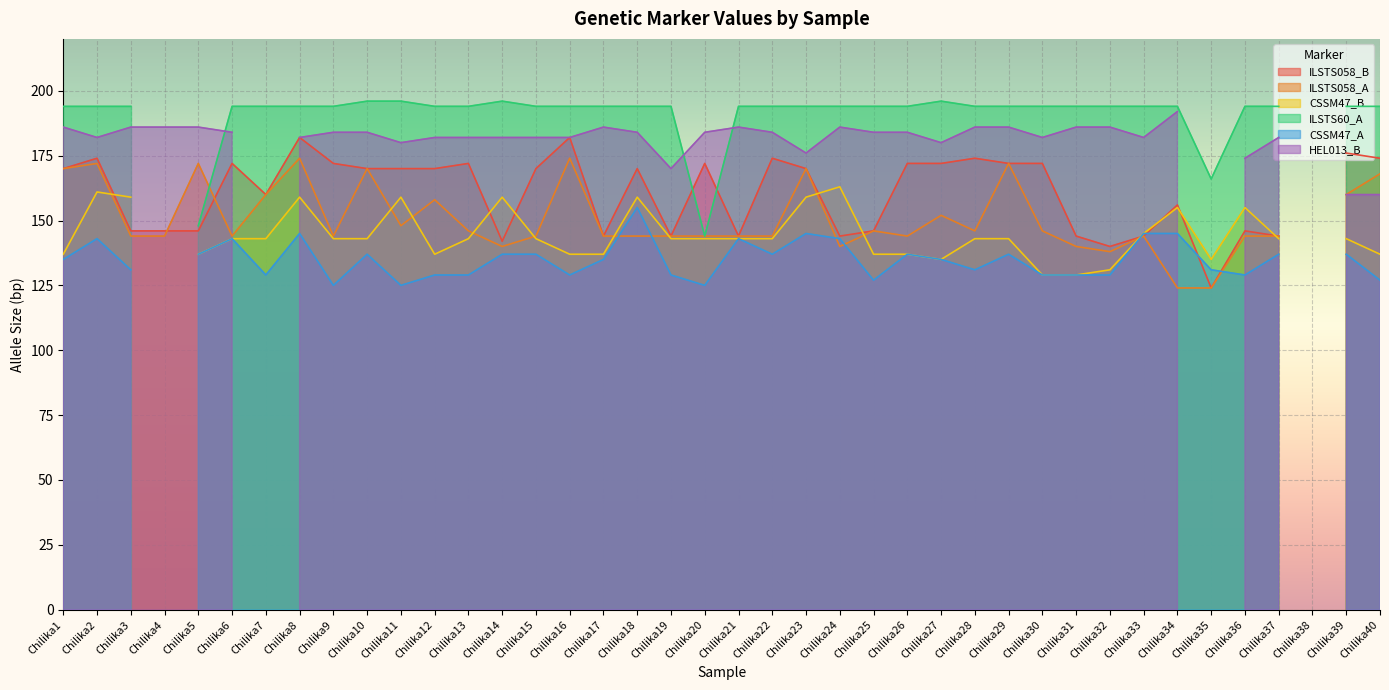

Reading left to right, list all the values displayed in this chart.

ILSTS058_B: 170	174	146	146	146	172	160	182	172	170	170	170	172	142	170	182	144	170	144	172	144	174	170	144	146	172	172	174	172	172	144	140	144	156	124	146	144	0	176	174
ILSTS058_A: 170	172	144	144	172	144	160	174	144	170	148	158	146	140	144	174	144	144	144	144	144	144	170	140	146	144	152	146	172	146	140	138	144	124	124	144	144	0	160	168
CSSM47_B: 137	161	159	0	137	143	143	159	143	143	159	137	143	159	143	137	137	159	143	143	143	143	159	163	137	137	135	143	143	129	129	131	145	155	135	155	143	0	143	137
ILSTS60_A: 194	194	194	0	148	194	194	194	194	196	196	194	194	196	194	194	194	194	194	144	194	194	194	194	194	194	196	194	194	194	194	194	194	194	166	194	194	0	194	194
CSSM47_A: 135	143	131	0	137	143	129	145	125	137	125	129	129	137	137	129	135	155	129	125	143	137	145	143	127	137	135	131	137	129	129	129	145	145	131	129	137	0	137	127
HEL013_B: 186	182	186	186	186	184	0	182	184	184	180	182	182	182	182	182	186	184	170	184	186	184	176	186	184	184	180	186	186	182	186	186	182	192	0	174	182	0	160	160